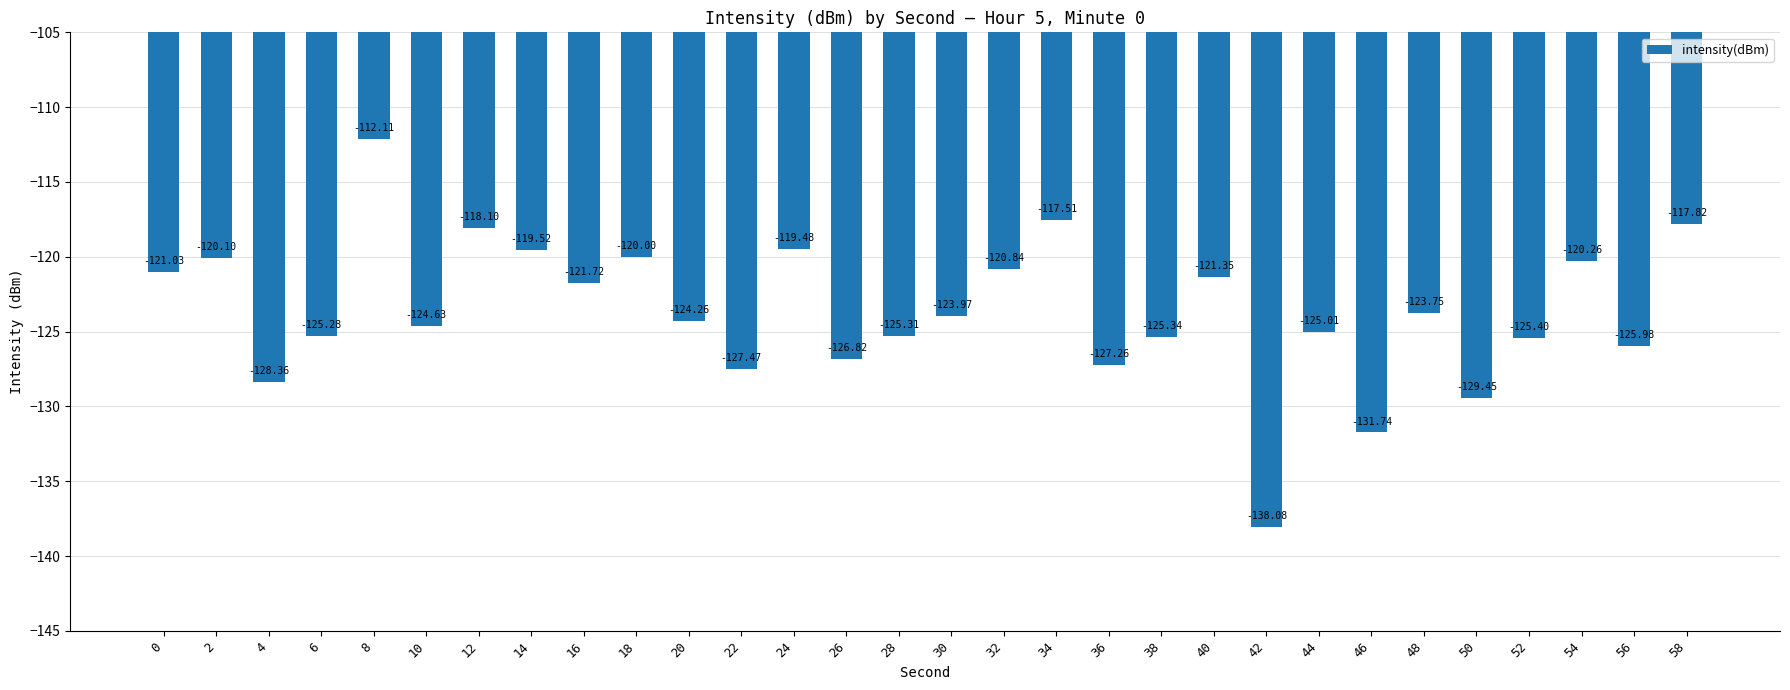

Read the value at 2.

-120.1